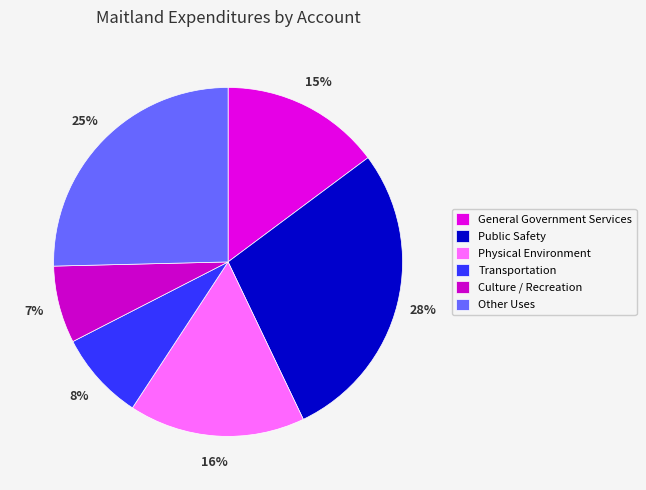

The Physical Environment slice represents 16% of the pie. True or false?

True